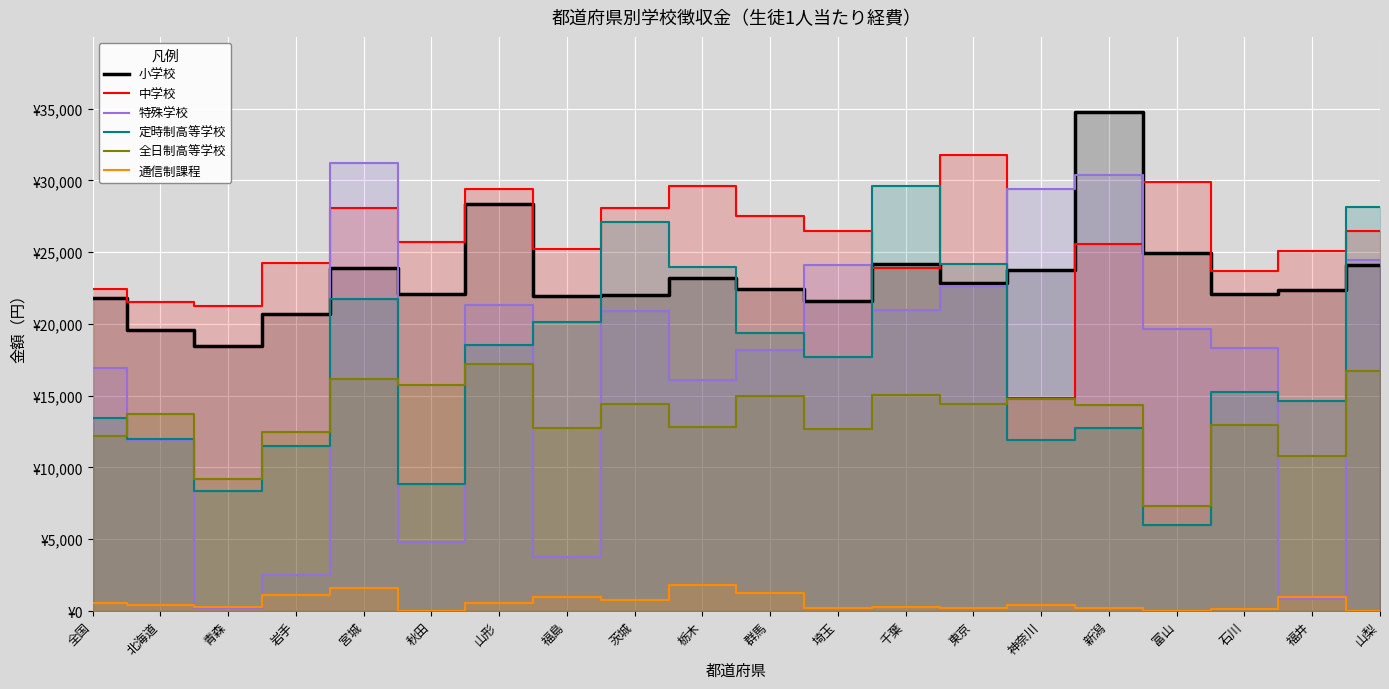

Which label corresponds to the largest value in the chart?

新潟